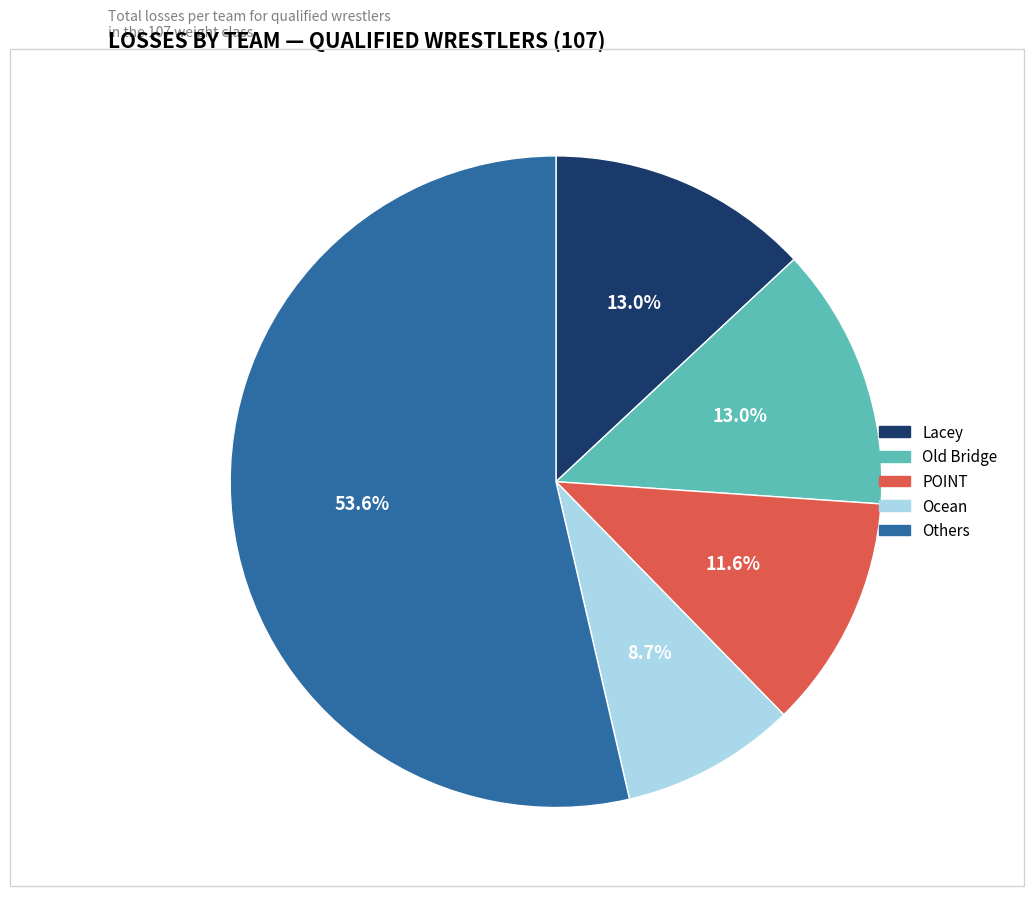

Combined, what portion of the pie is POINT and Old Bridge?

24.6%